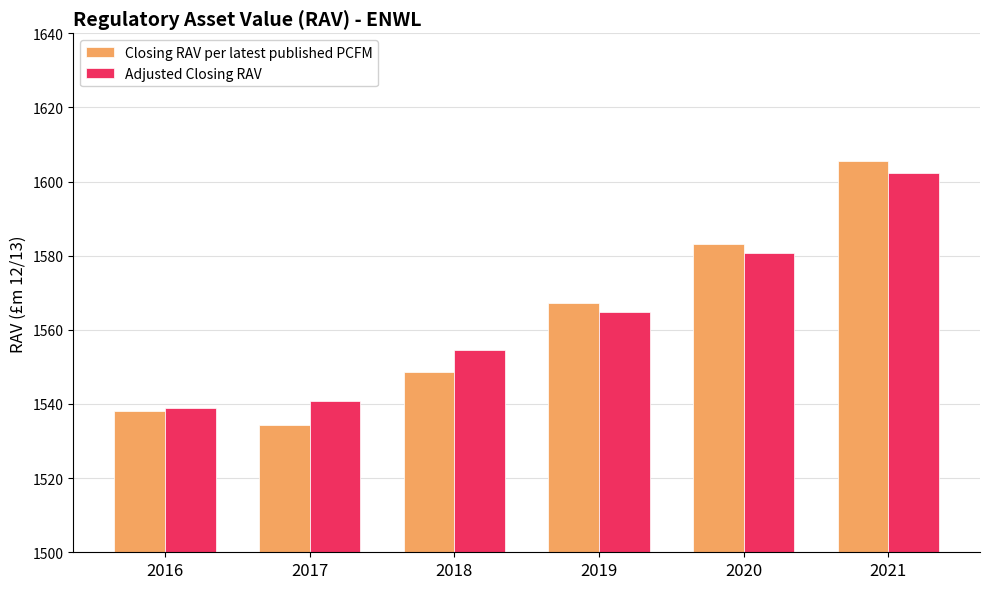

Which series has the largest range (max minus min)?

Closing RAV per latest published PCFM